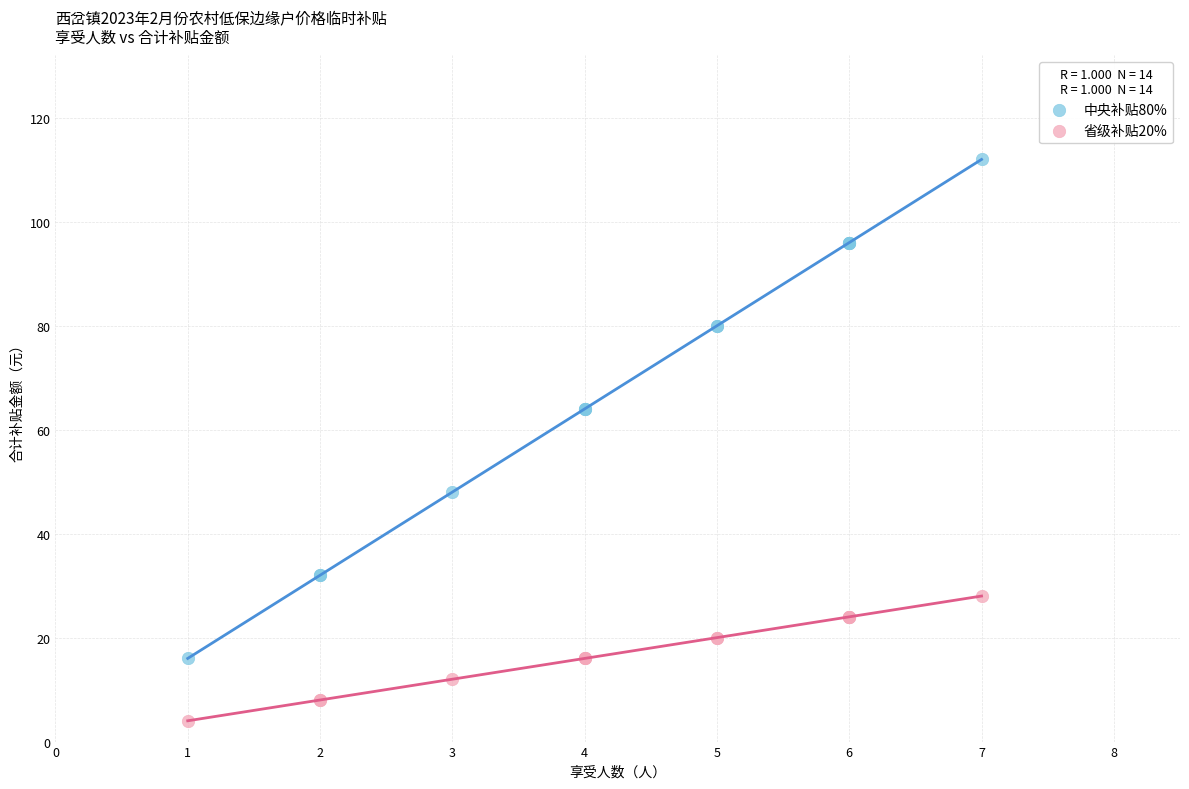

Which series contains the highest Y value?

中央补贴80%